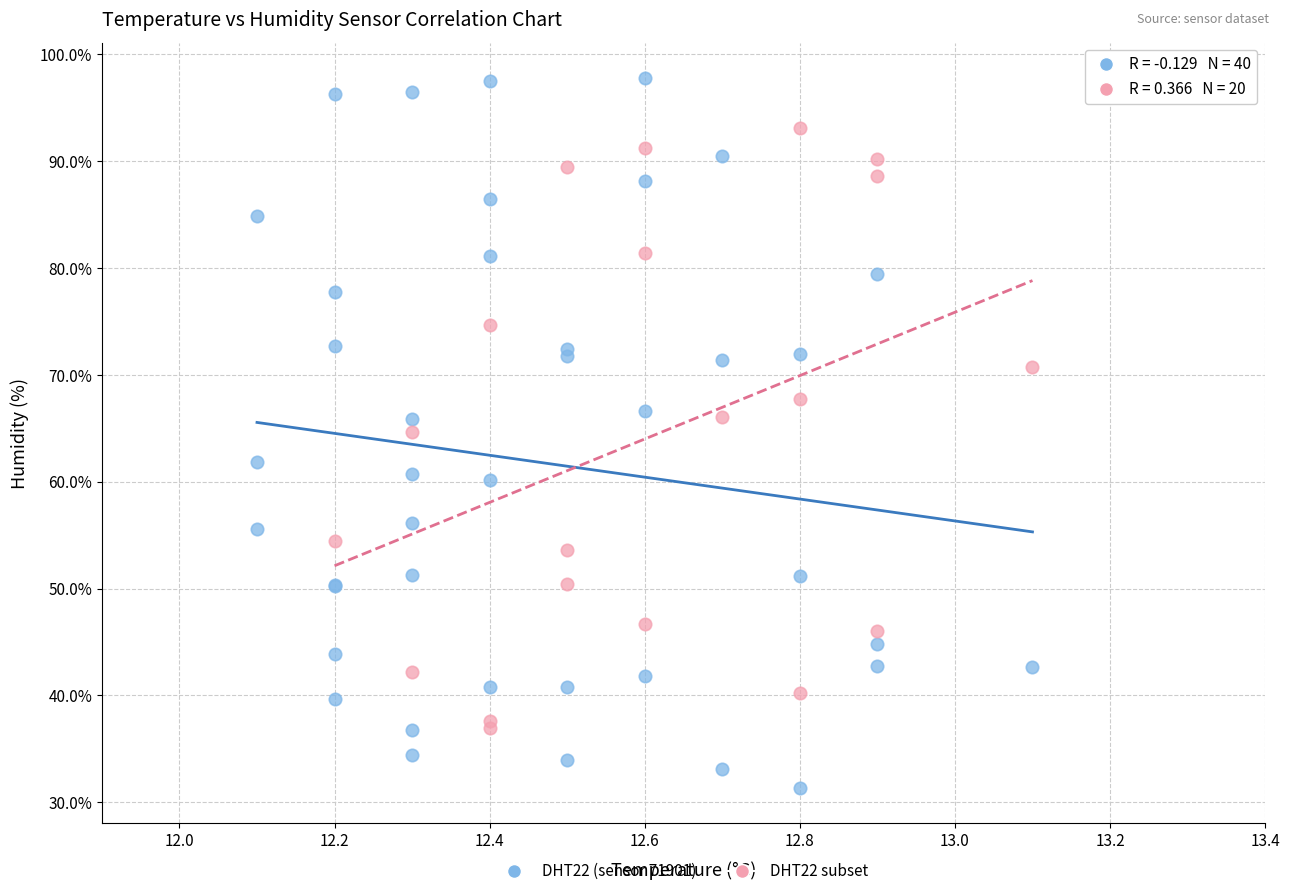

Which series has the largest Y range (max minus min)?

DHT22 (sensor 71901)